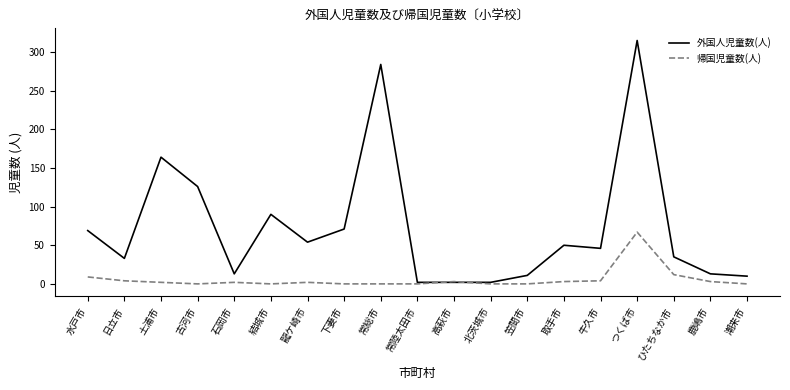

What is the difference between the second highest and minimum values in the 外国人児童数(人) series?

282